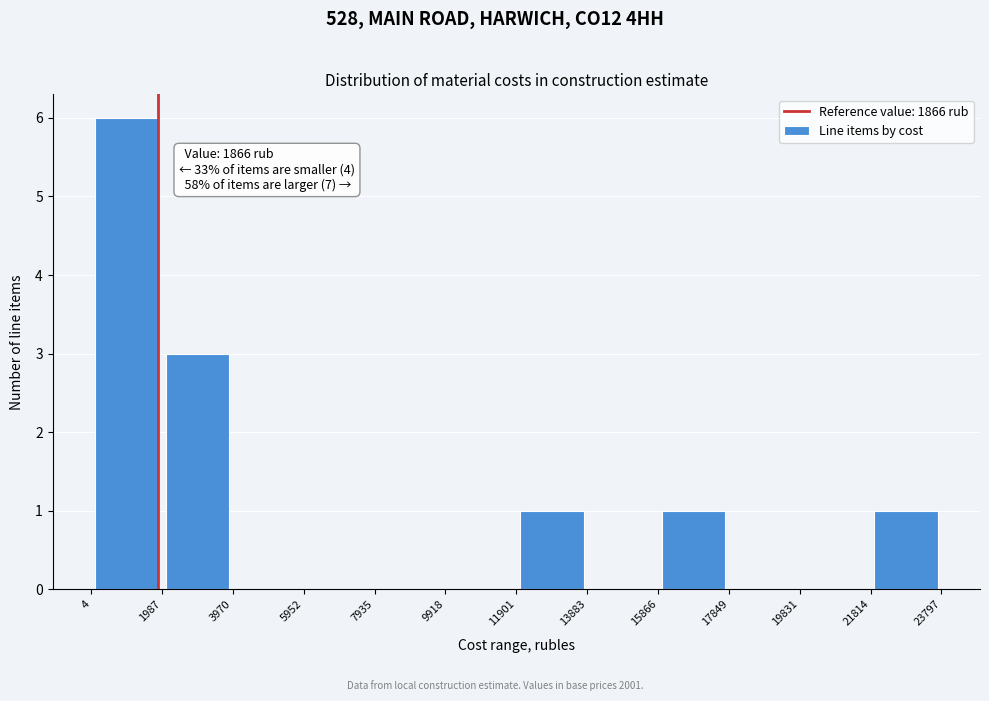

Over which range of the x-axis is the bar tallest?

4 to 1987